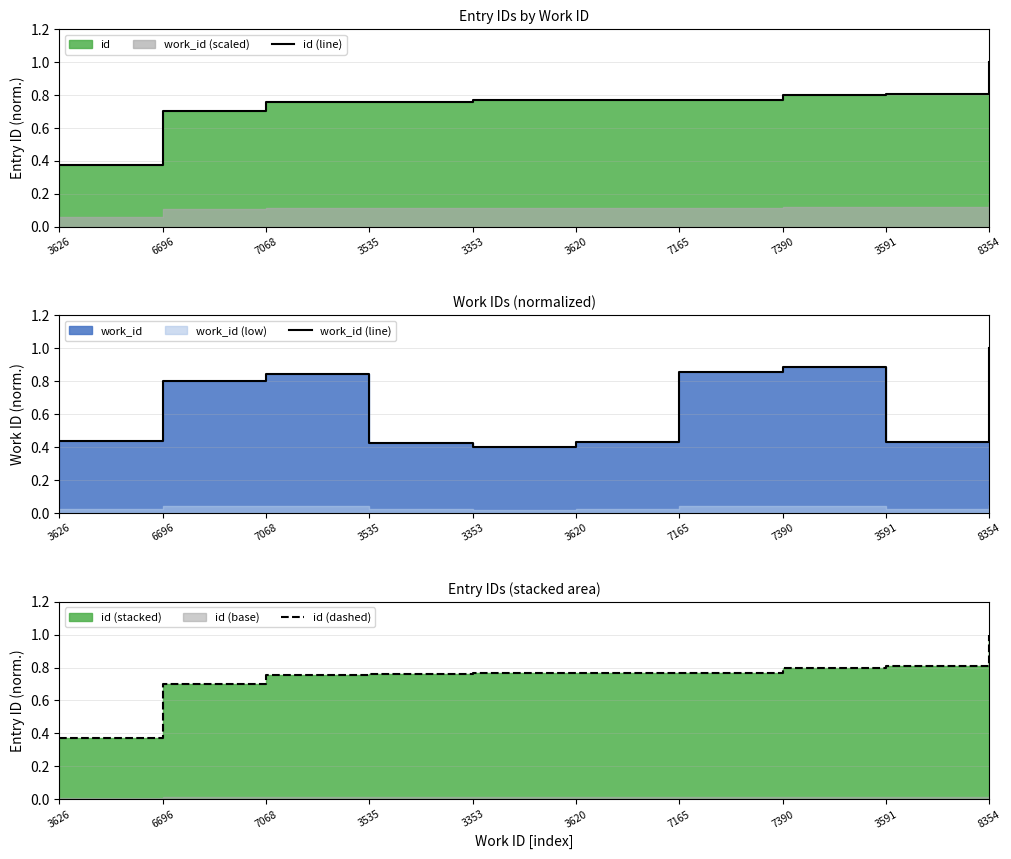

How many distinct data groups are displayed?

3